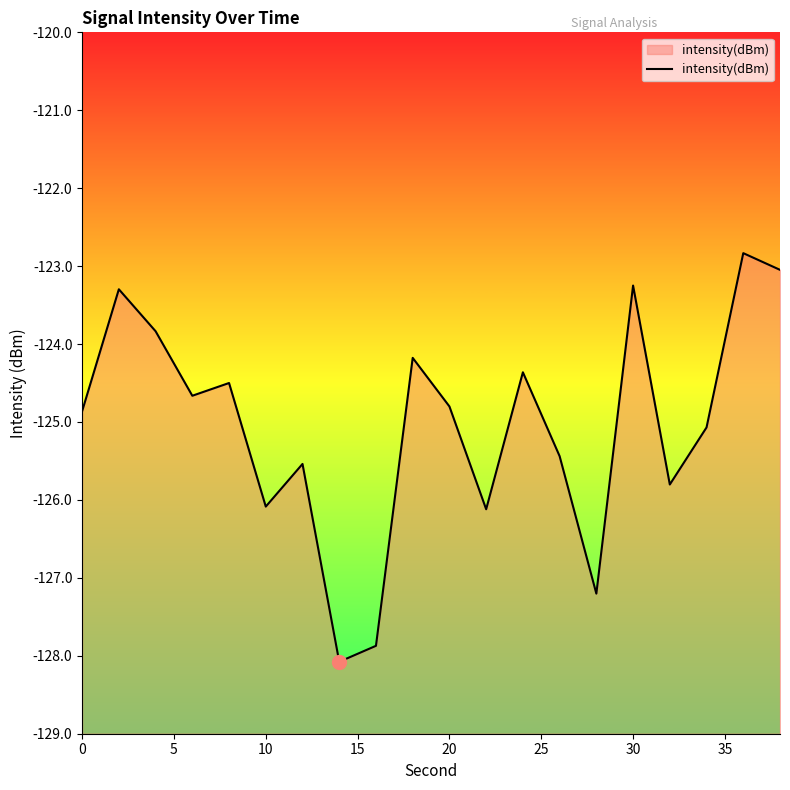

How many lines are shown in the chart?

1